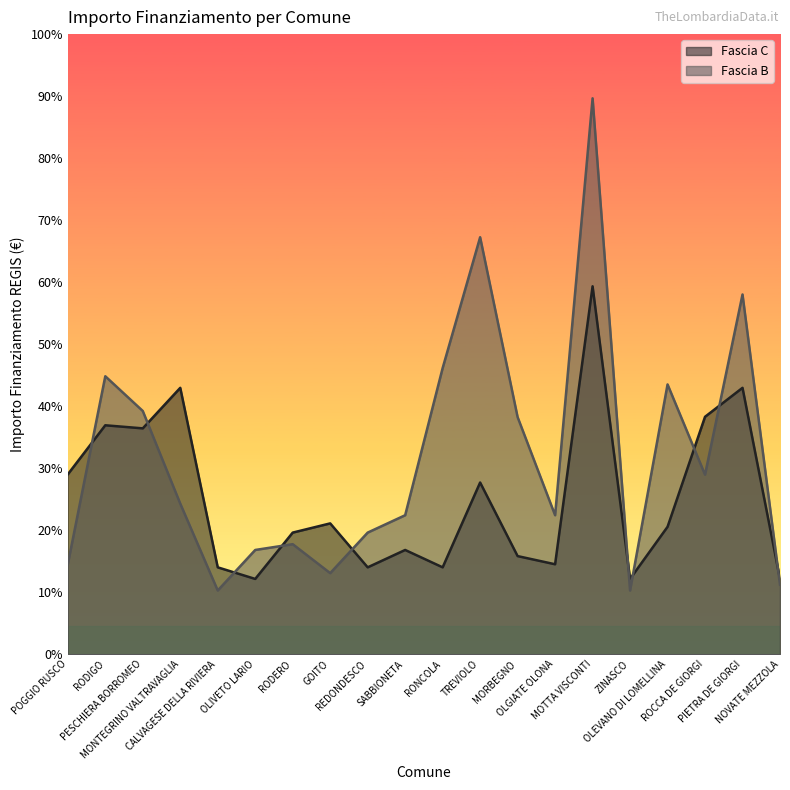

How many values in the Fascia C series exceed 13354?

9